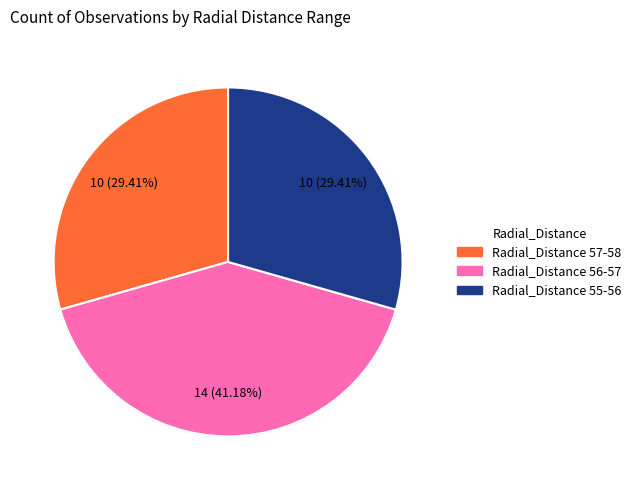

Is there a majority slice in this chart?

No